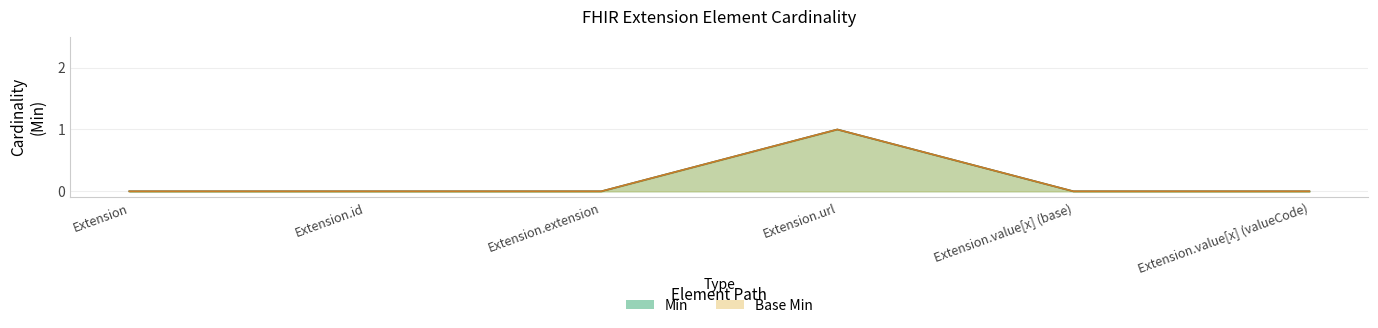

What is the label of the 6th point from the left?

Extension.value[x] (valueCode)